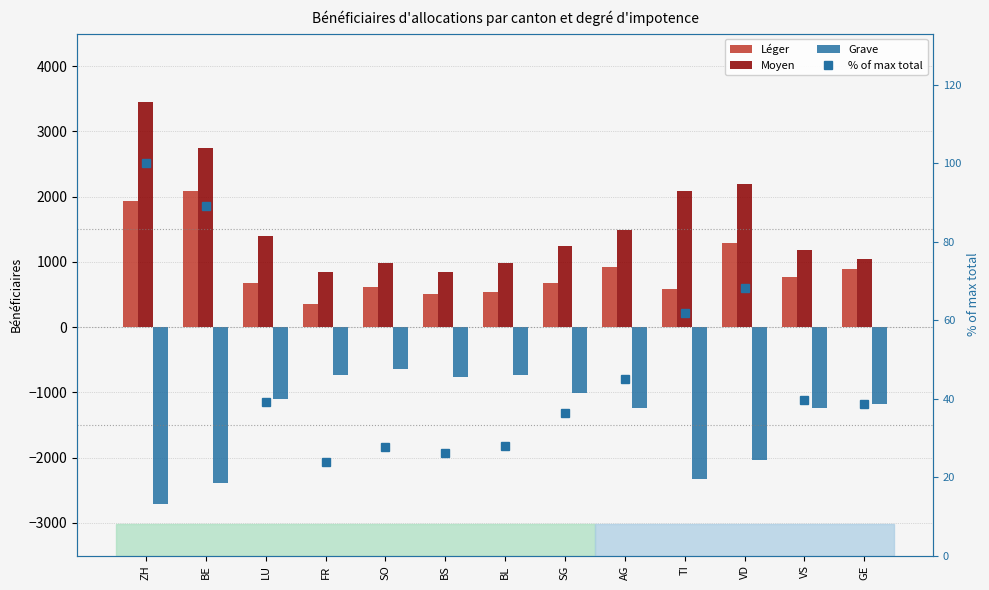

What is the greatest value displayed?

3448.0